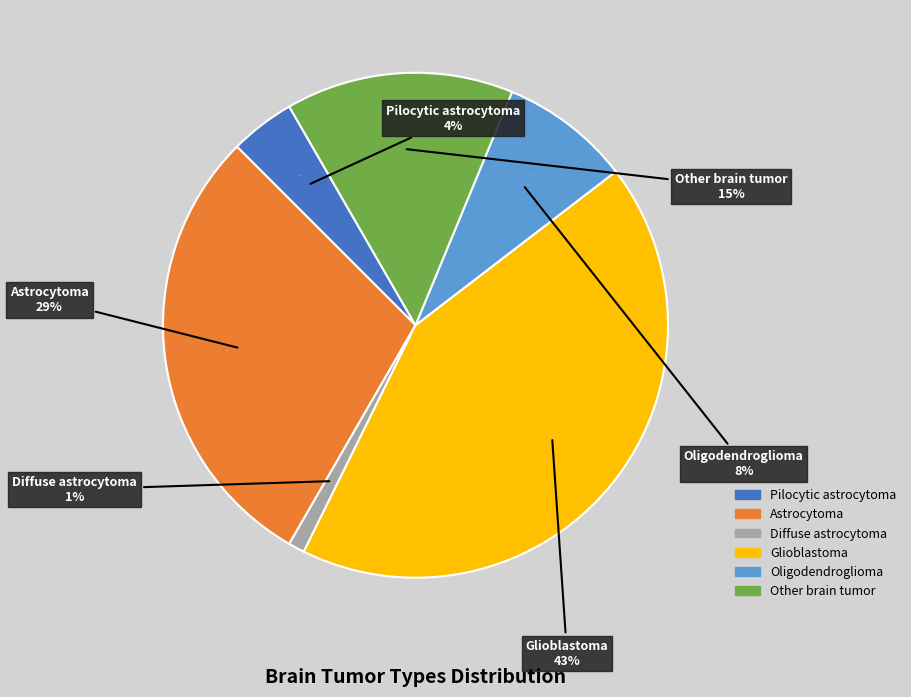

Is Oligodendroglioma the majority of the pie?

No